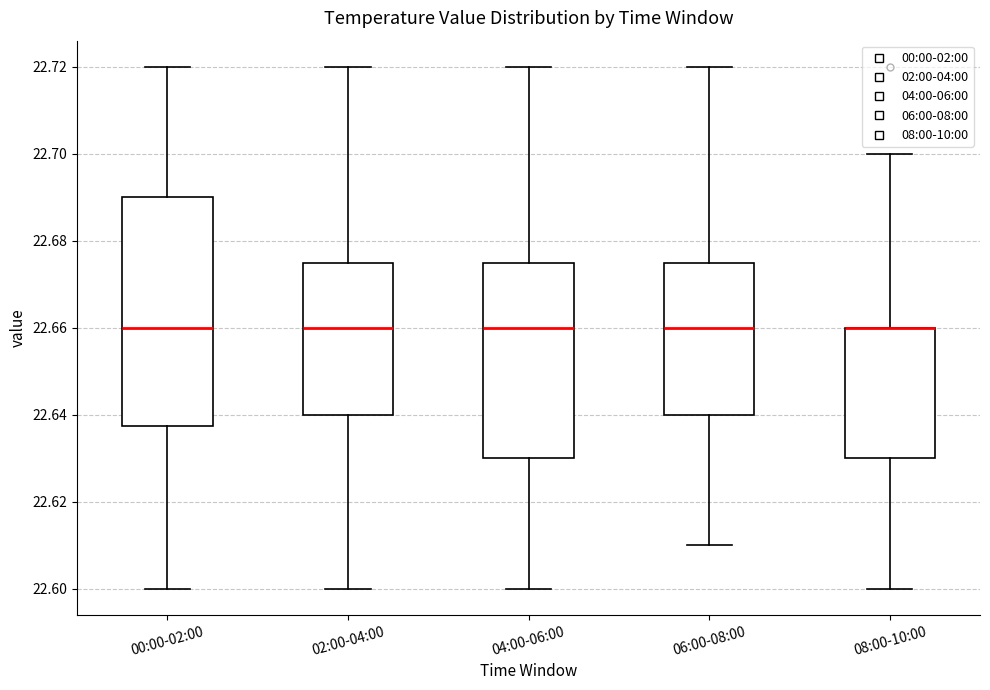

Where is the lower edge of the box for 06:00-08:00 on the y-axis? The values are not printed on the chart, so give them approximately, as read against the axis.

22.640